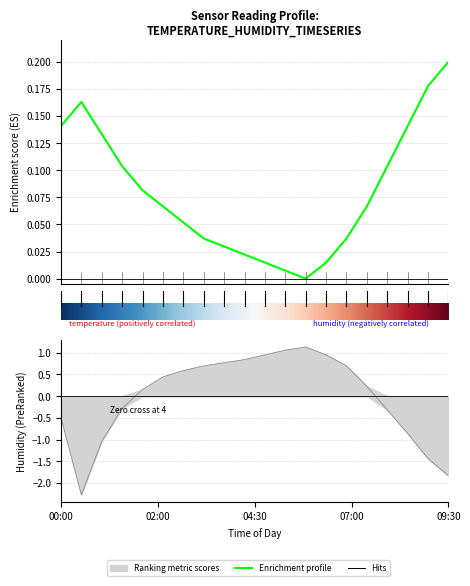

How many interior local valleys does the temperature series have?

1